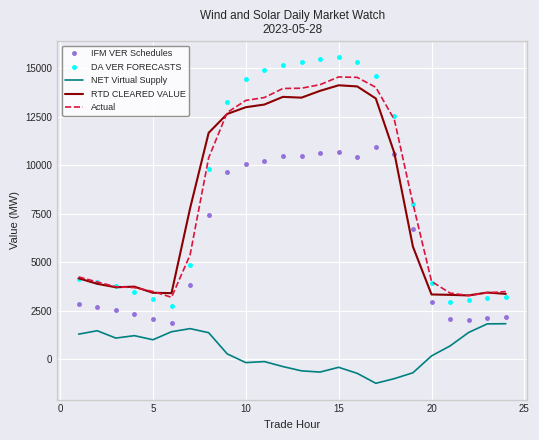

True or false: Actual and IFM VER Schedules intersect in this chart.

False